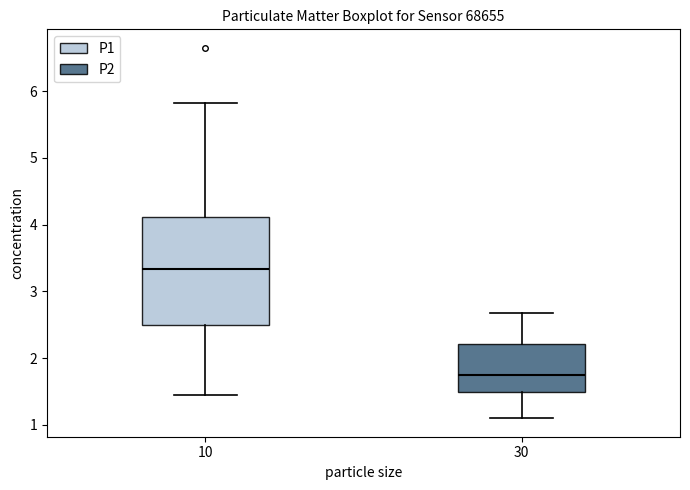

Reading left to right, transcribe this box plot: for each box, give where its median line is, the range the box spans, and where its two whiskers end, as read against the y-axis. The values are not printed on the chart, so give them approximately, as read against the axis.

10: median 3.3, box 2.5 to 4.1, whiskers 1.5 to 5.8
30: median 1.8, box 1.5 to 2.2, whiskers 1.1 to 2.7